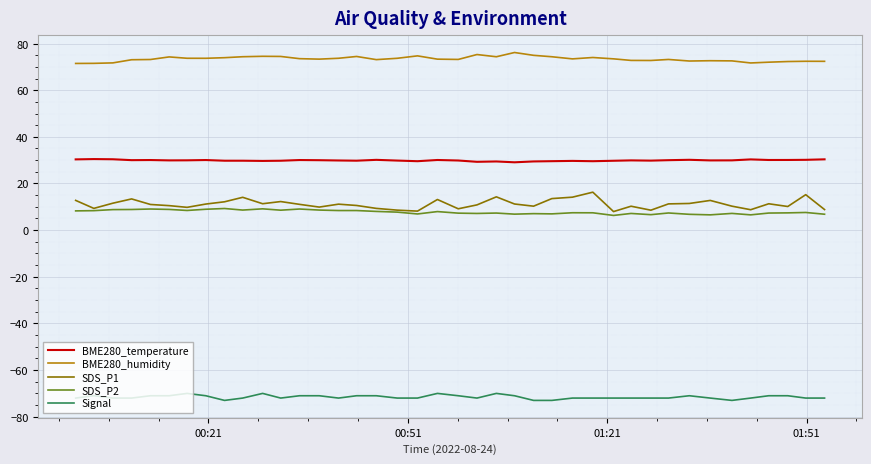

What is the average value of the BME280_humidity series?

73.4